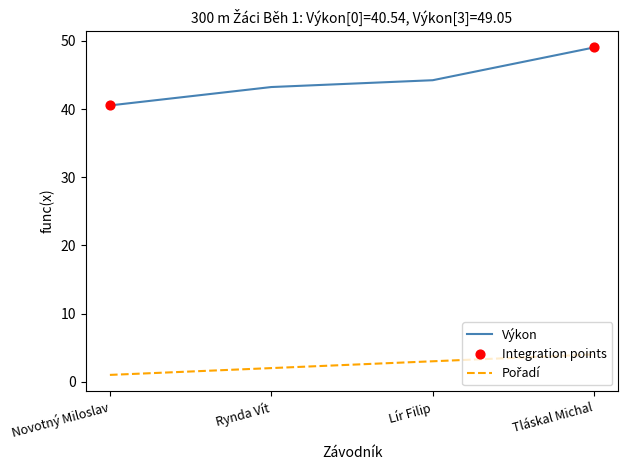

Which series changed the most between Rynda Vít and Tláskal Michal?

Výkon